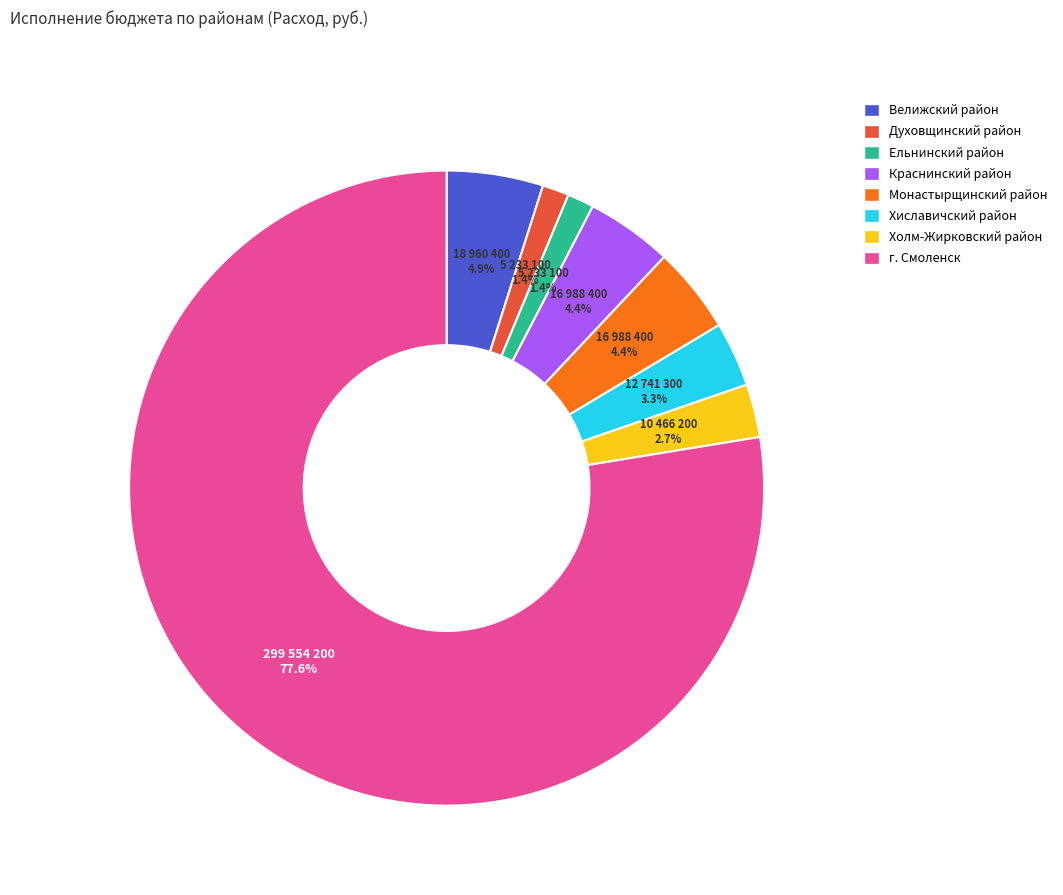

Which category accounts for the majority?

г. Смоленск